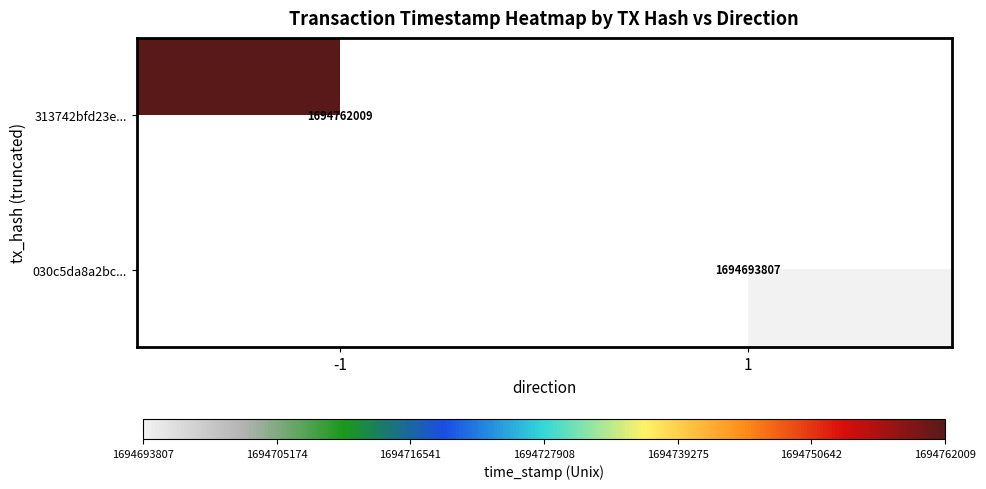

What is the greatest value displayed?

1694762009.0